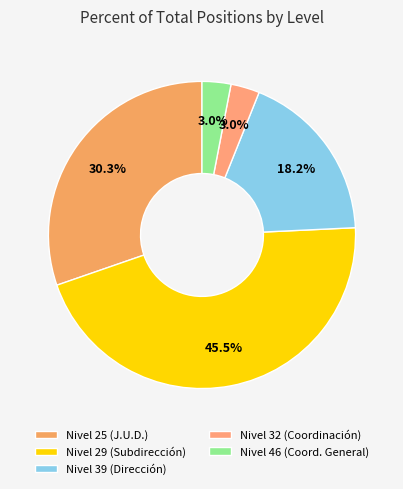

To the nearest percent, what is the average slice percentage?

20%